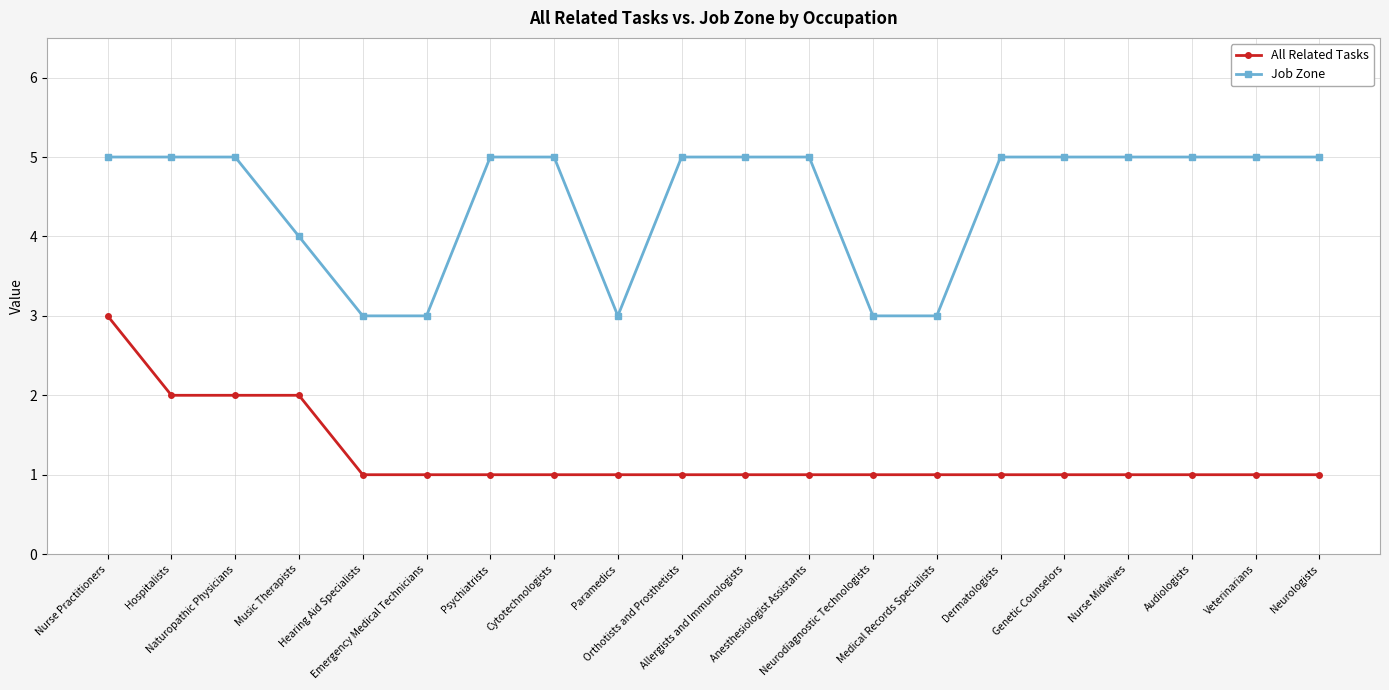

What is the lowest value of the Job Zone series?

3